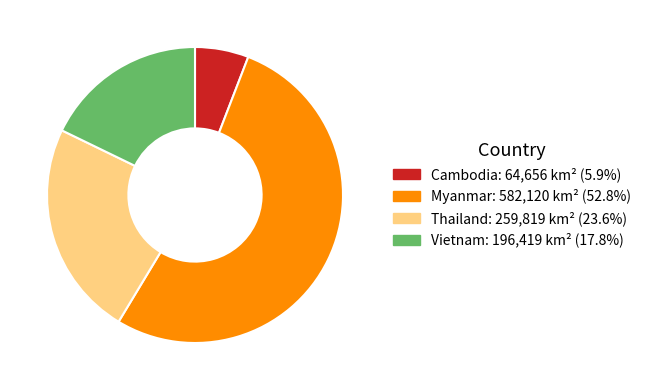

Which category has the smallest portion of the pie?

Cambodia